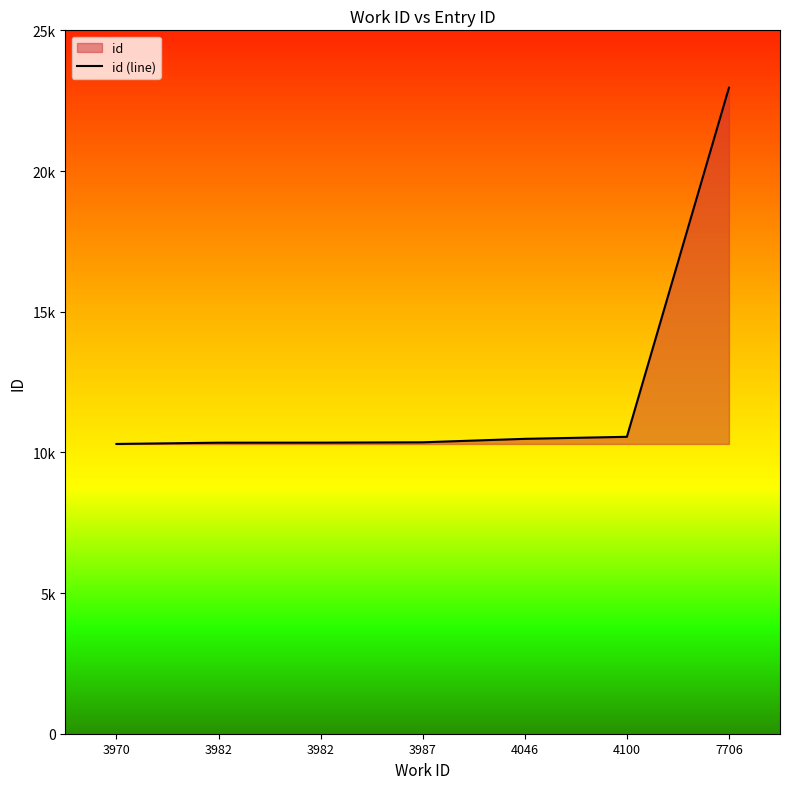

List the labels in order of value, largest first.

7706, 4100, 4046, 3987, 3982, 3982, 3970